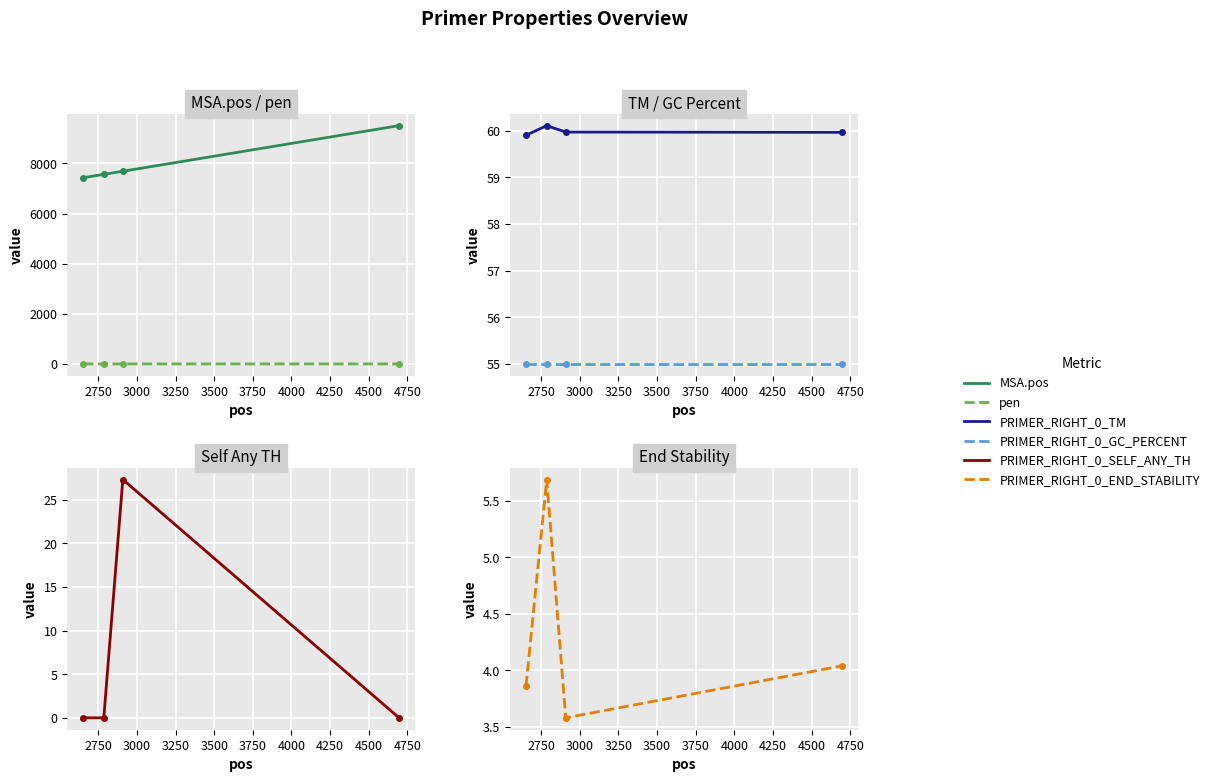

How many distinct data groups are displayed?

6